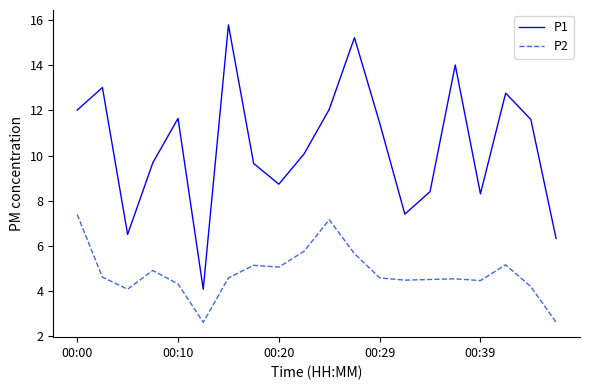

Rank the series by their average value, from lowest to highest.

P2, P1